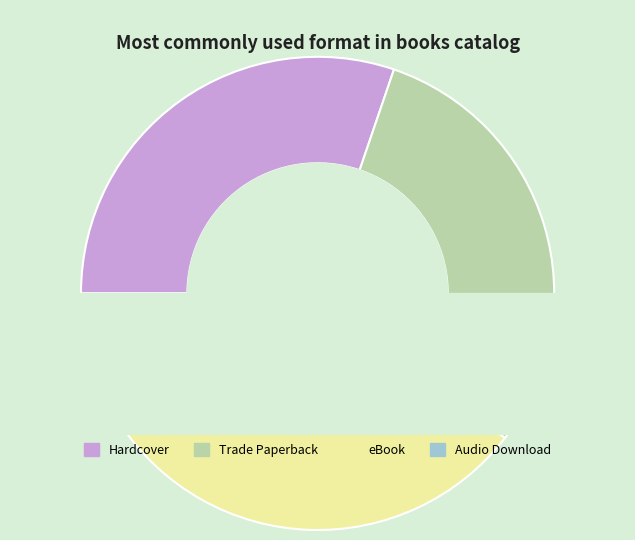

True or false: Trade Paperback accounts for 30% of the total.

True